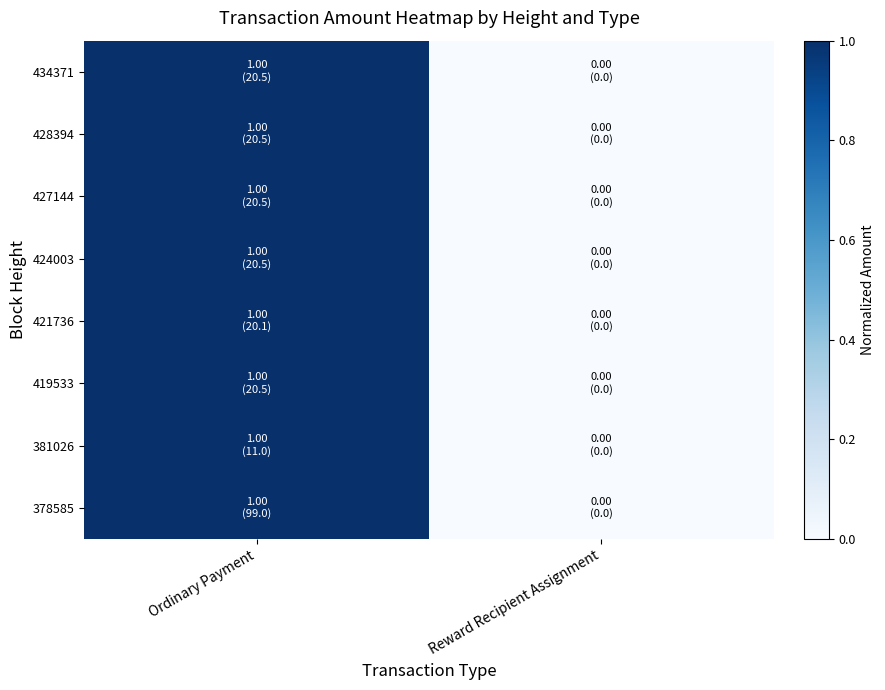

Between Reward Recipient Assignment and Ordinary Payment, which is larger?

Ordinary Payment